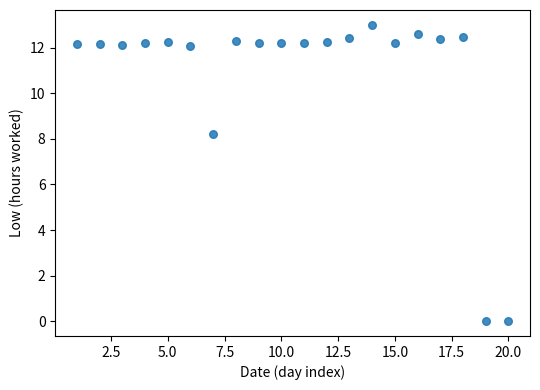

What is the range of X values (max minus min)?

19.0